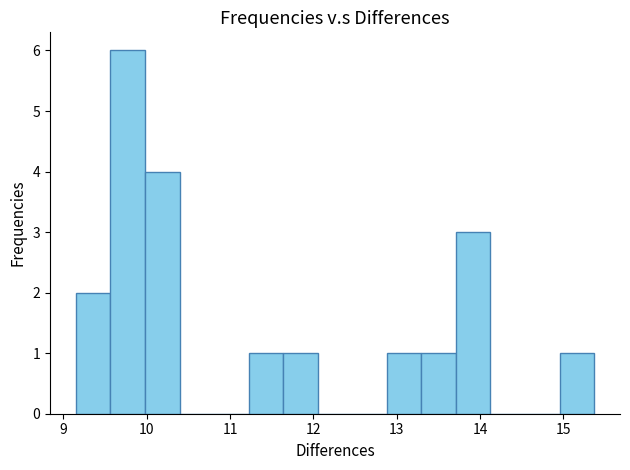

What is the height of the bar covering 15.0 to 15.4 on the x-axis? Neither the bar edges nor the heights are printed on the chart, so give them approximately, as read against the axes.

1